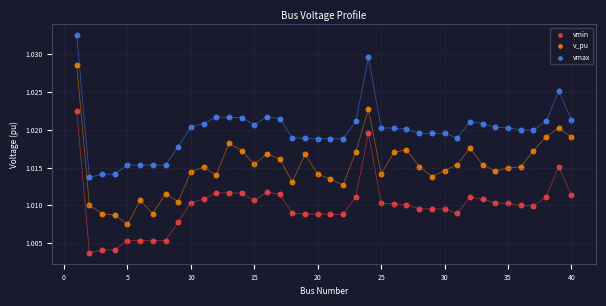

What is the X range (max minus min) for the scatter plot?

39.0